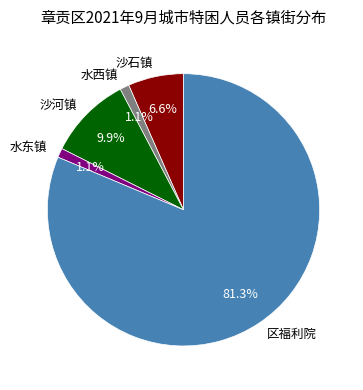

How many segments does this pie chart have?

5